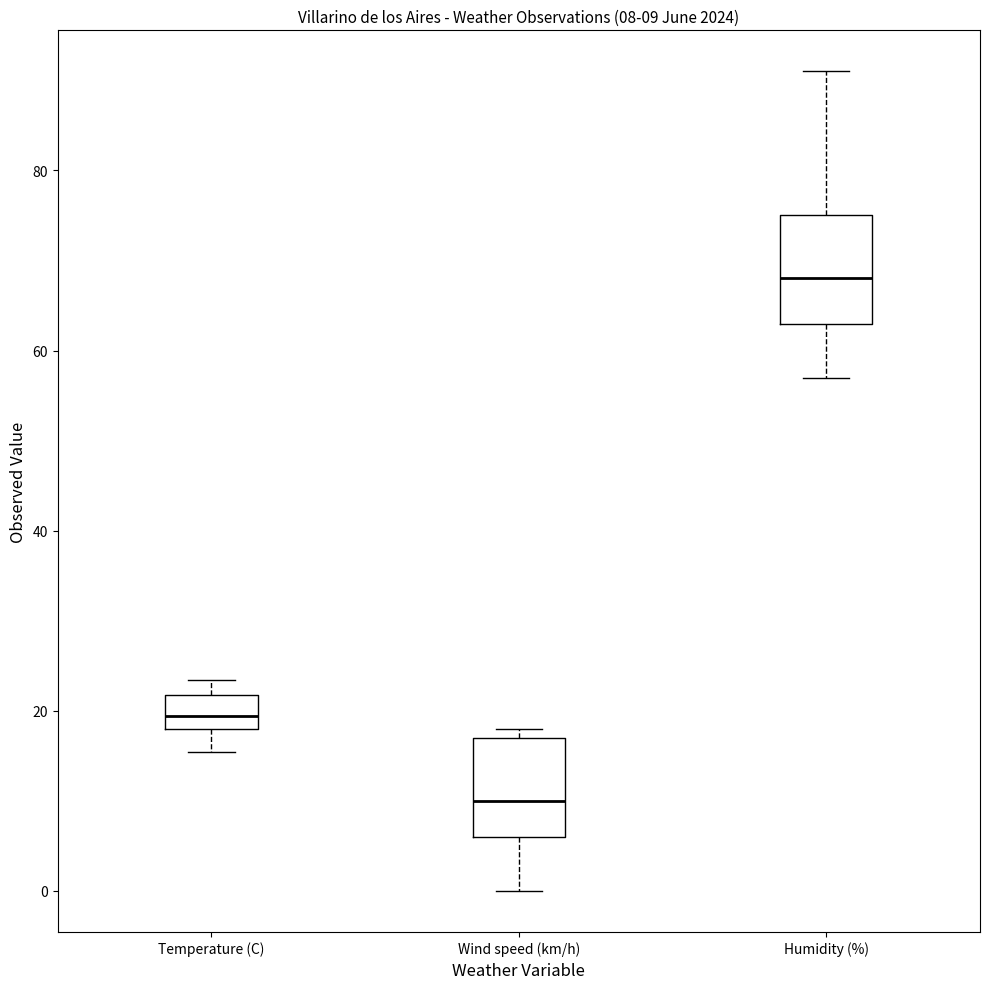

Which box's median line is the highest?

Humidity (%)